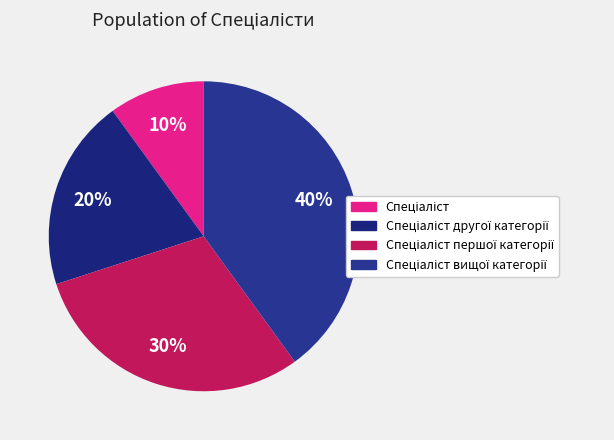

Is there any slice that represents more than half of the pie?

No